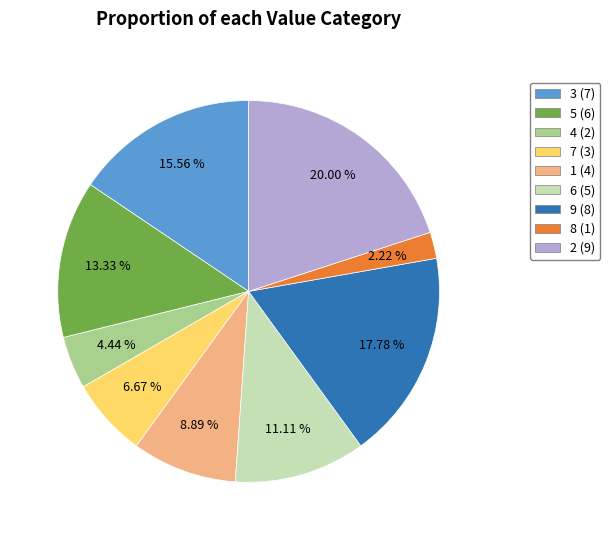

Count the number of slices in the pie.

9